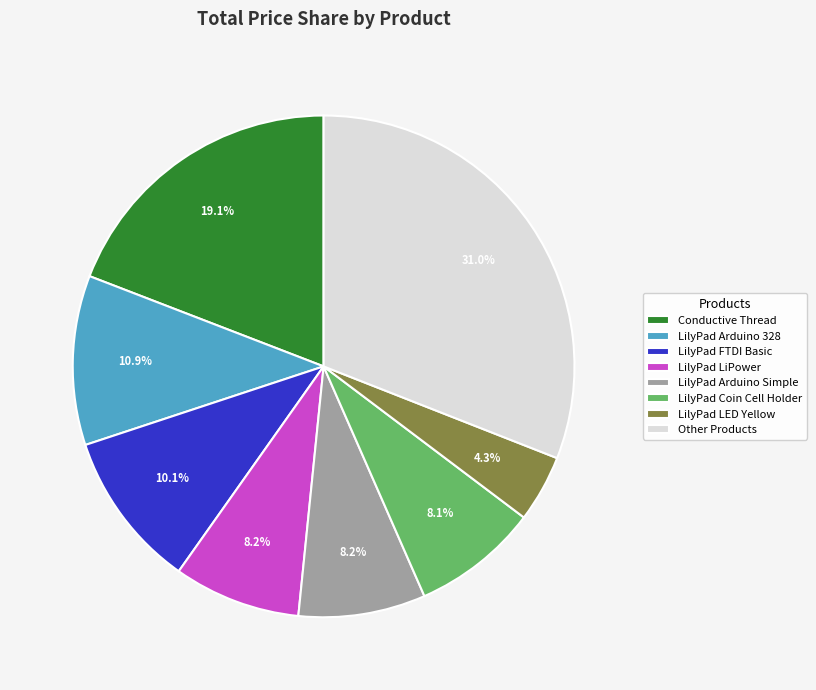

Does any single category account for the majority?

No